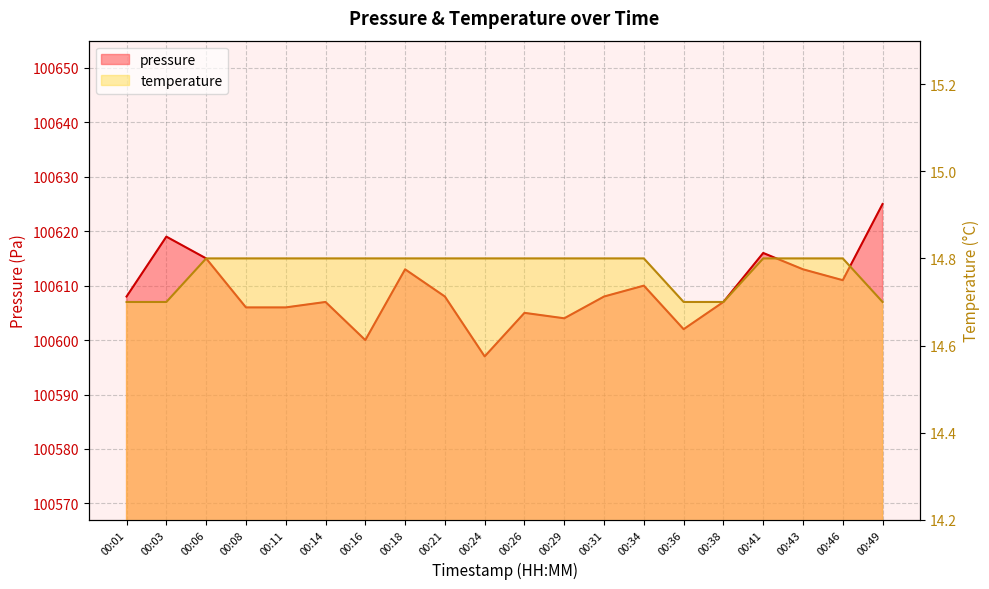

At which category does pressure reach its first local valley?

00:16